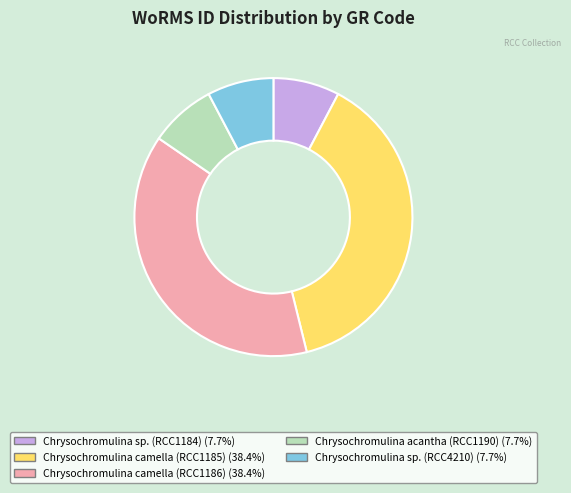

How many slices are in this pie chart?

5